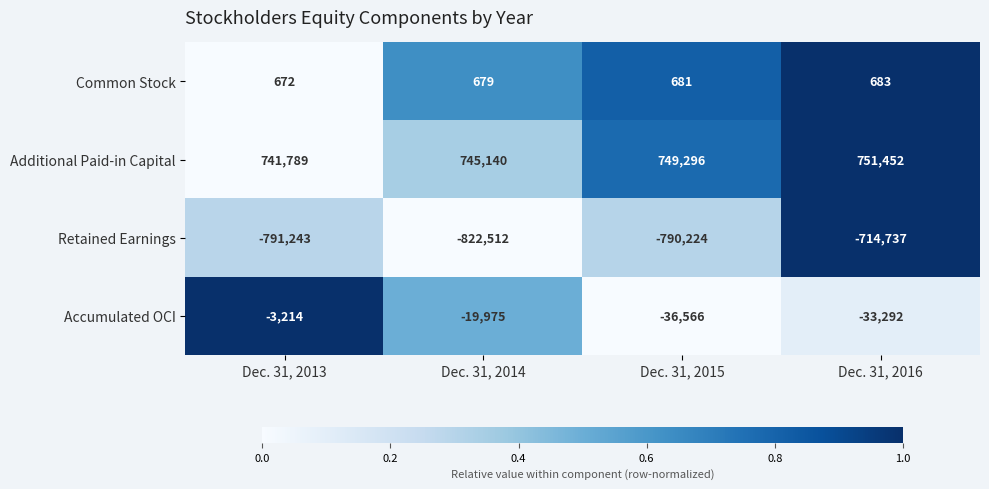

What is the difference between the maximum and minimum values in the Additional Paid-in Capital series?

9663